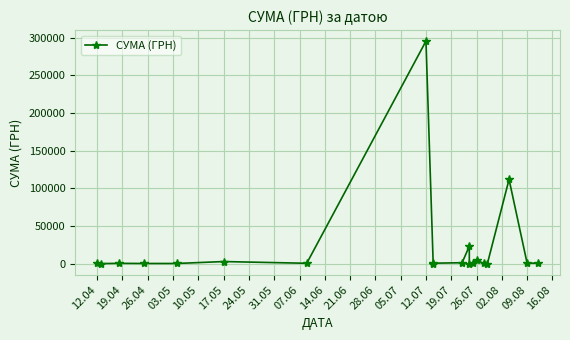

What position from the left is 12.04?

1